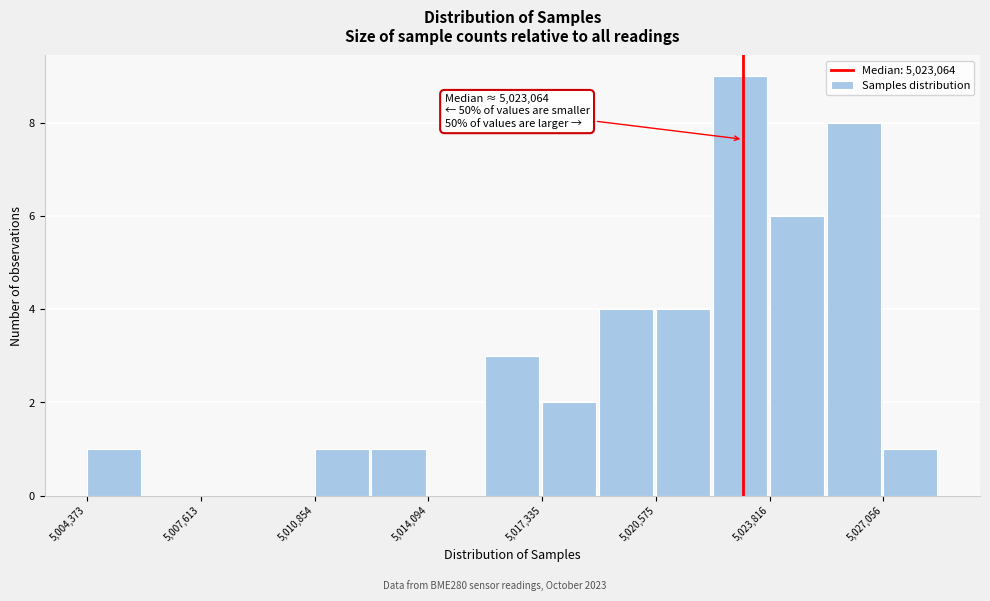

Around what value on the x-axis is the tallest bar? Give the approximate position of its centre, as read against the axis.

5023000